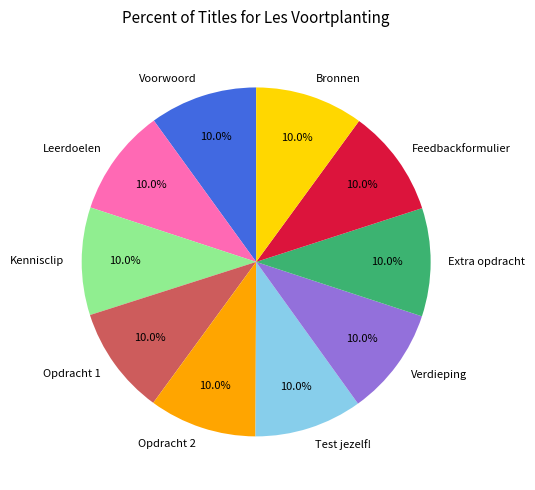

Does Kennisclip account for over 50% of the chart?

No